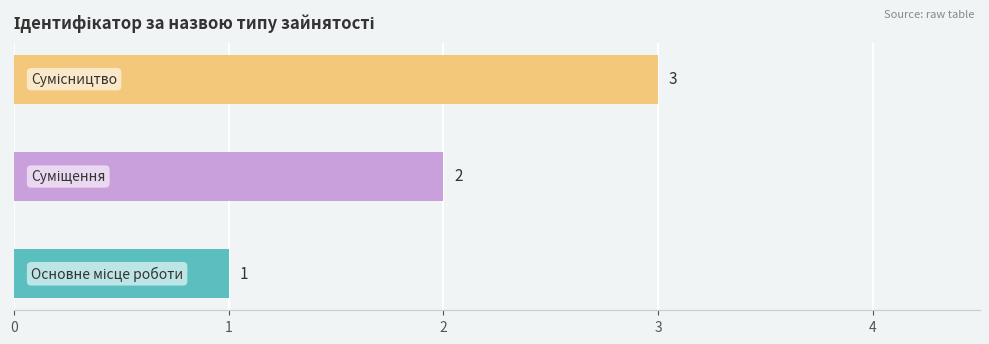

Are the bars grouped side by side (vs. stacked)?

No